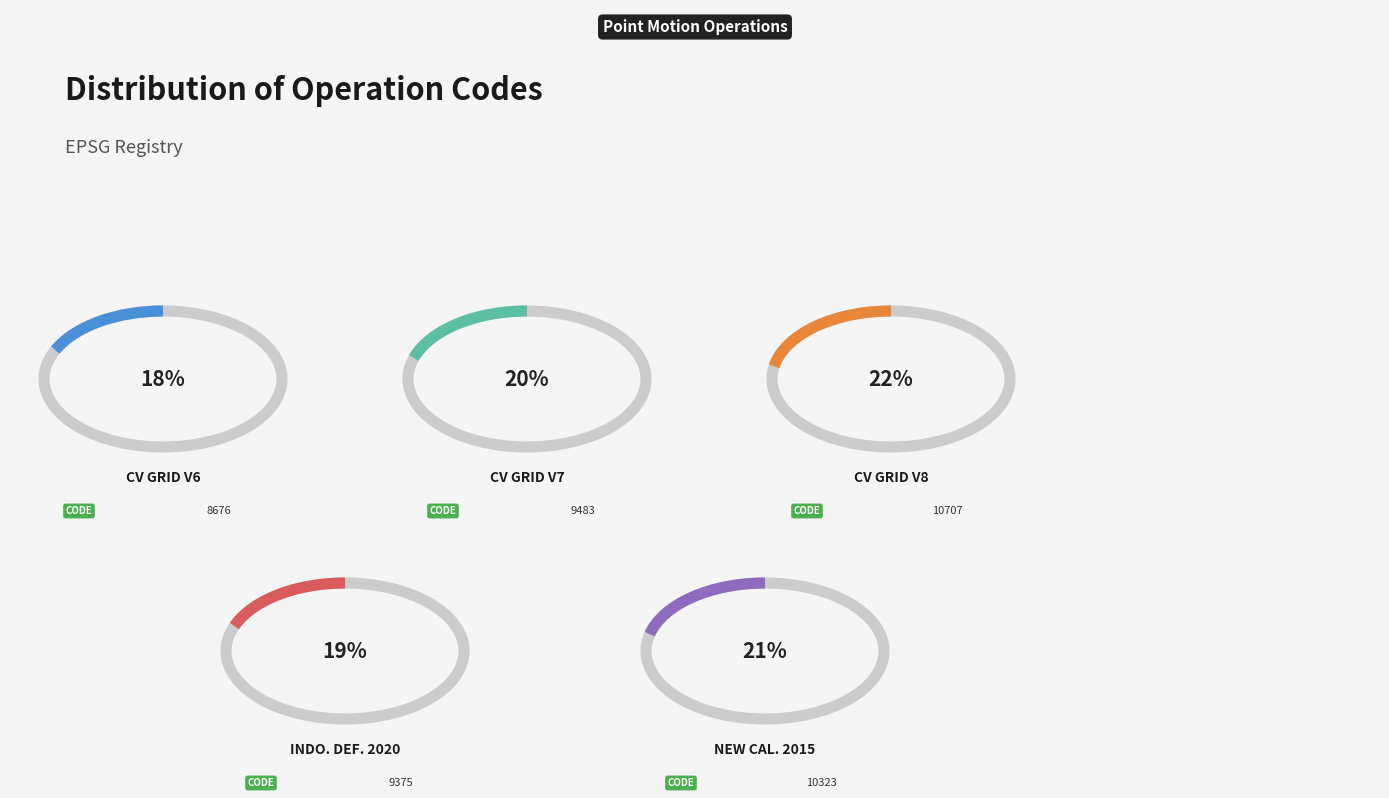

How much of the chart is everything except Indonesian Deformation Model 2020?

80.7%